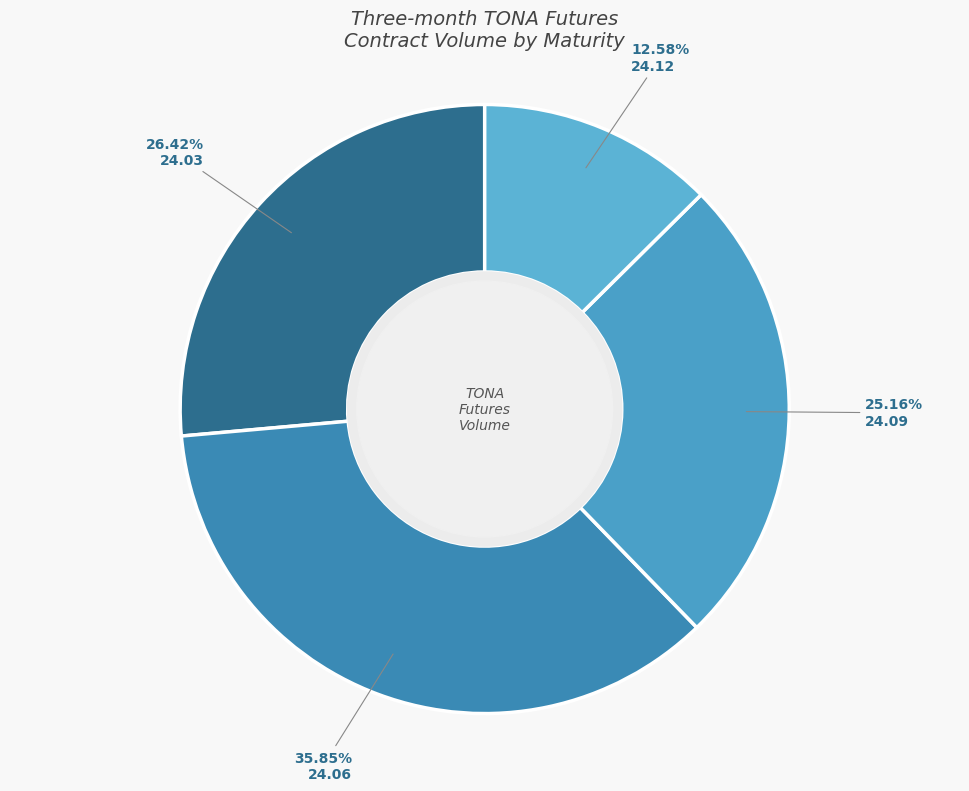

Count the number of slices in the pie.

4